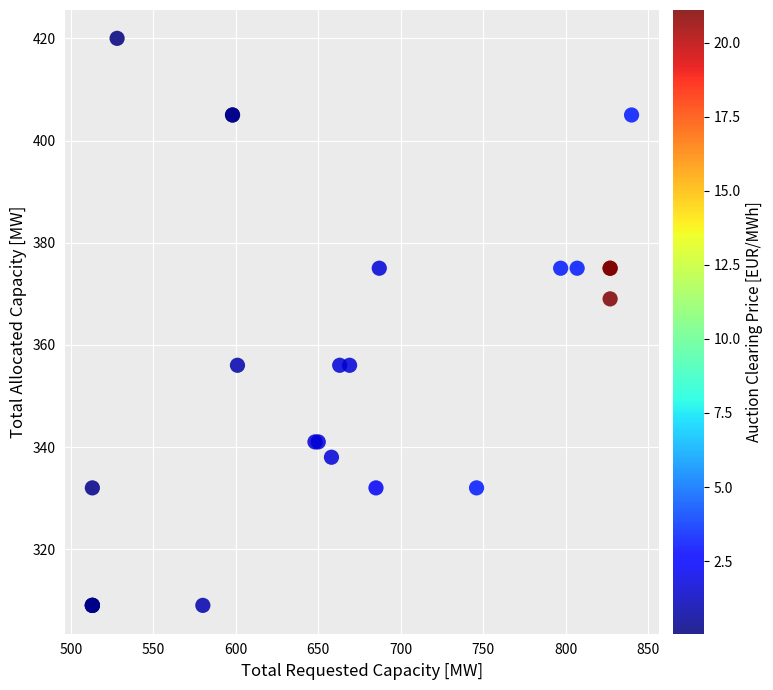

What Y value in the scatter plot is closest to 364?

369